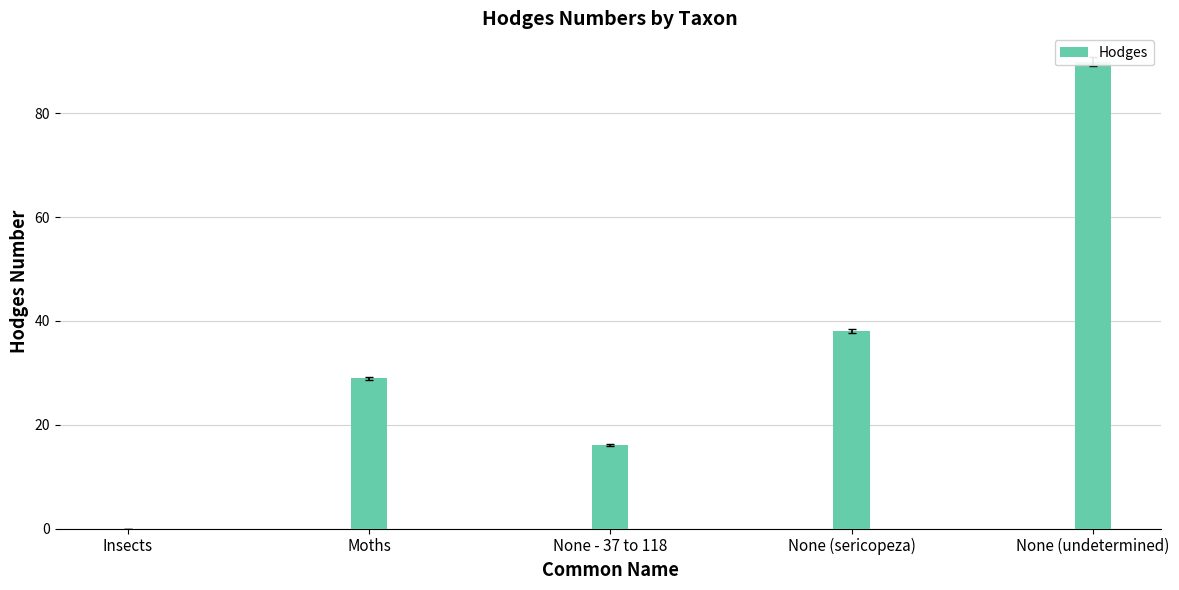

Reading left to right, what are all the values shown in this chart?

0.0	29.0	16.1	38.0	90.0